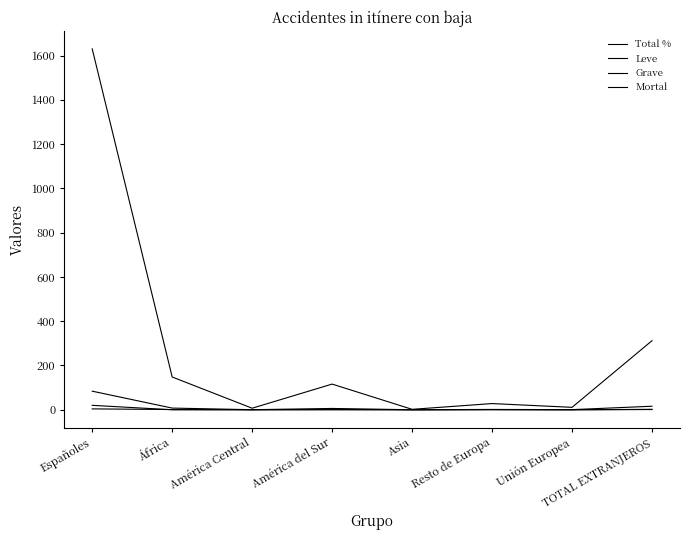

True or false: Leve and Total % cross at least once.

False